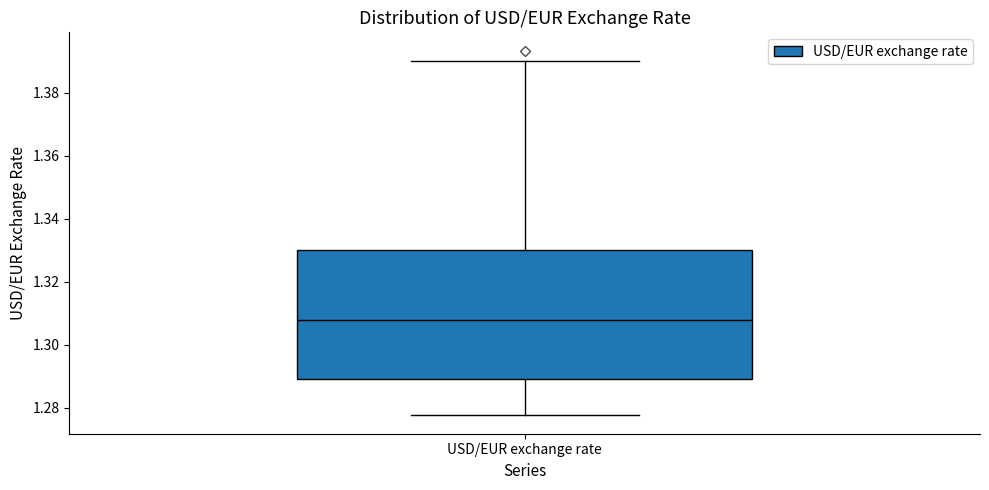

Read this box plot against the y-axis: the position of the median line, the range covered by the box, and the ends of both whiskers. The values are not printed on the chart, so give them approximately, as read against the axis.

median 1.308, box 1.290 to 1.330, whiskers 1.278 to 1.390